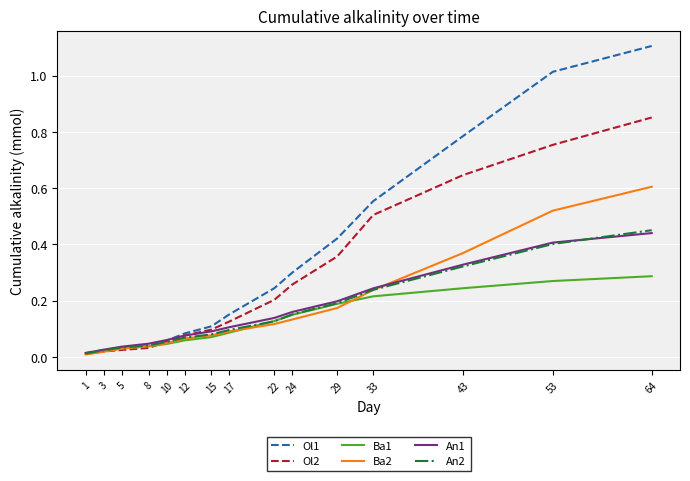

Which category has the highest value in the Ol2 series?

64